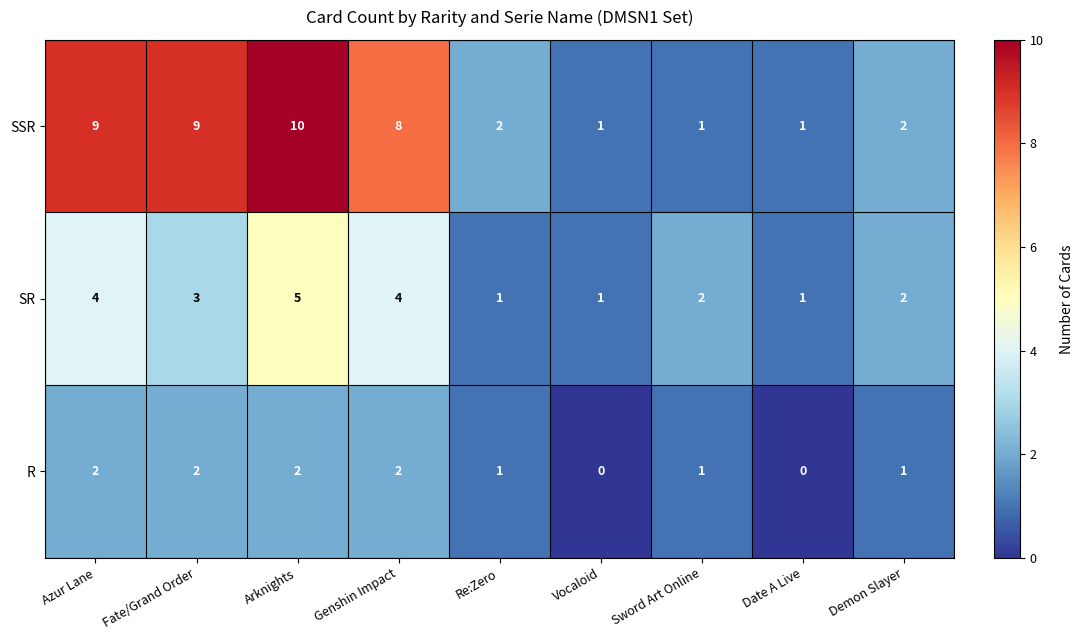

At how many categories does at least one series exceed 7?

4